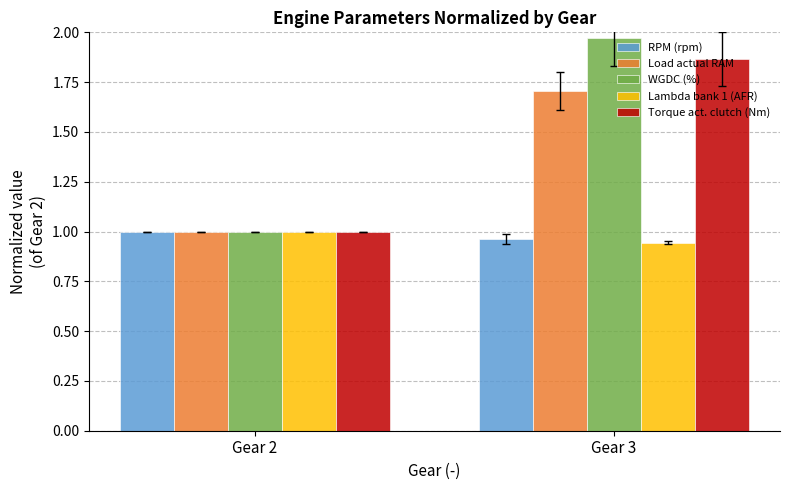

Is it true that Load actual RAM equals 1.0 at Gear 3?

False